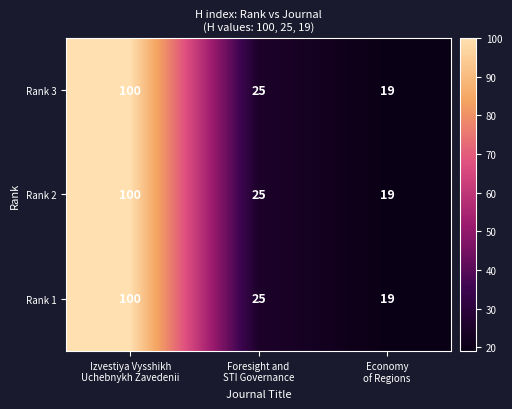

What is the average value of the Rank 3 series?

48